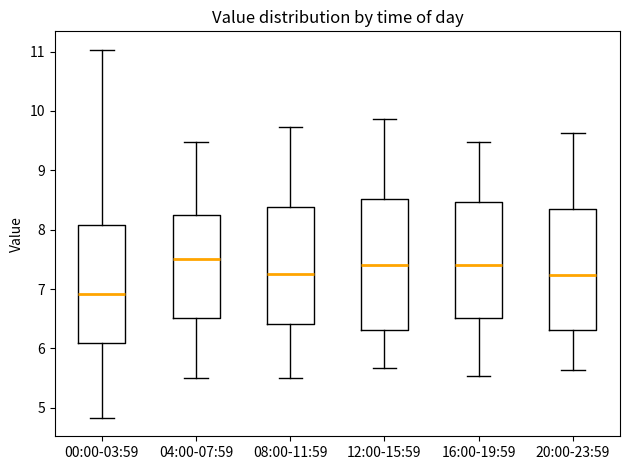

Where does the median line of the box for 16:00-19:59 sit on the y-axis? The values are not printed on the chart, so give them approximately, as read against the axis.

7.4